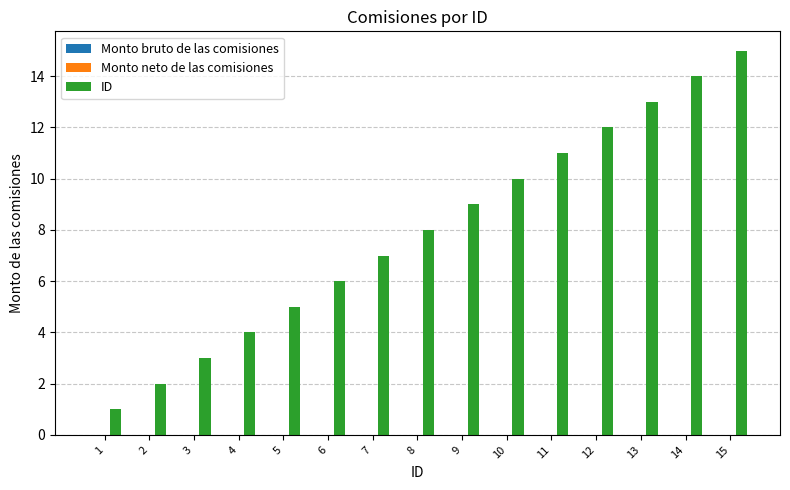

What is the average value?

8